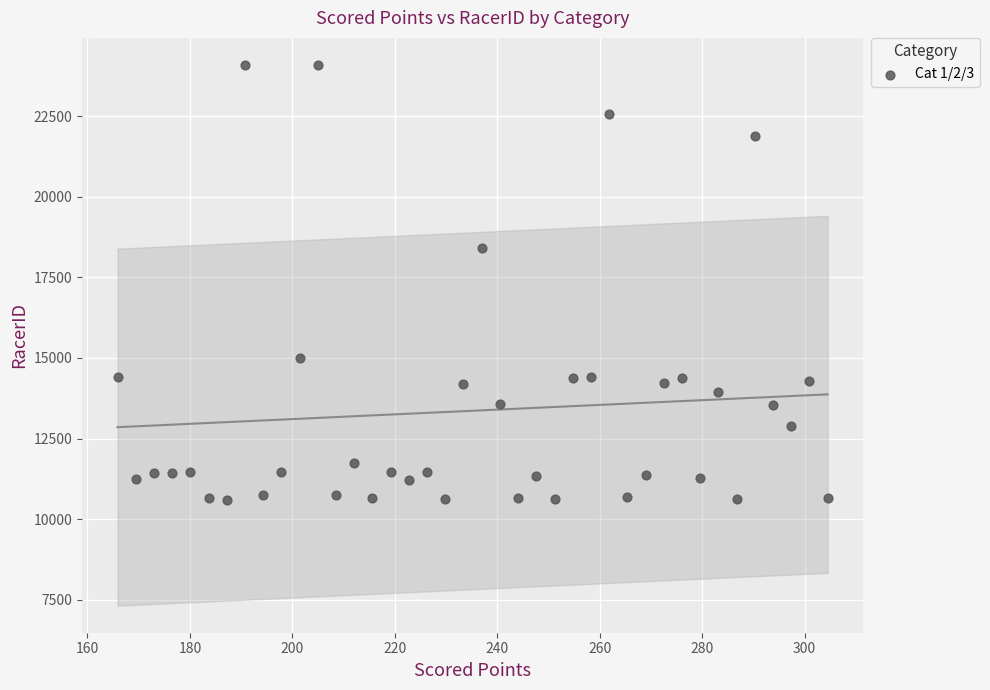

What Y value in the scatter plot is closest to 17346?

18405